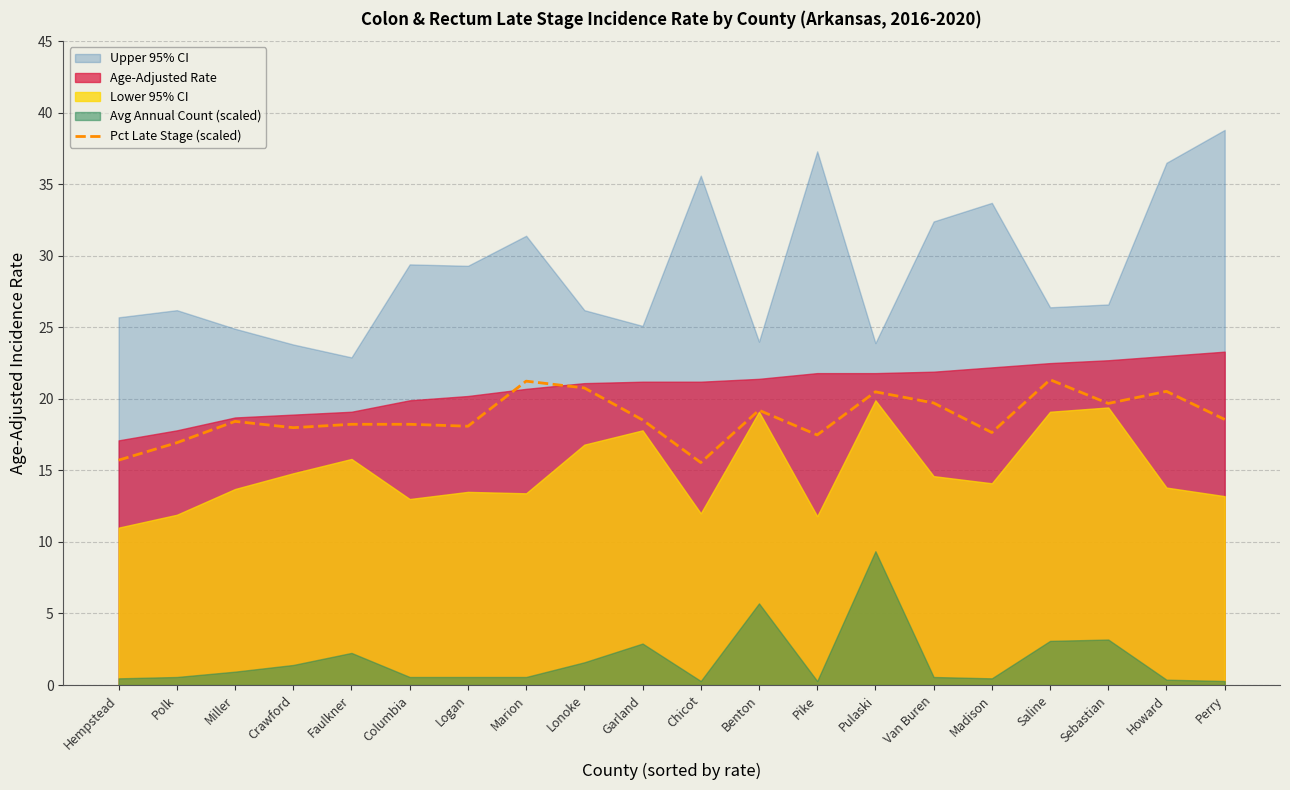

What is the label of the 16th point from the left?

Madison